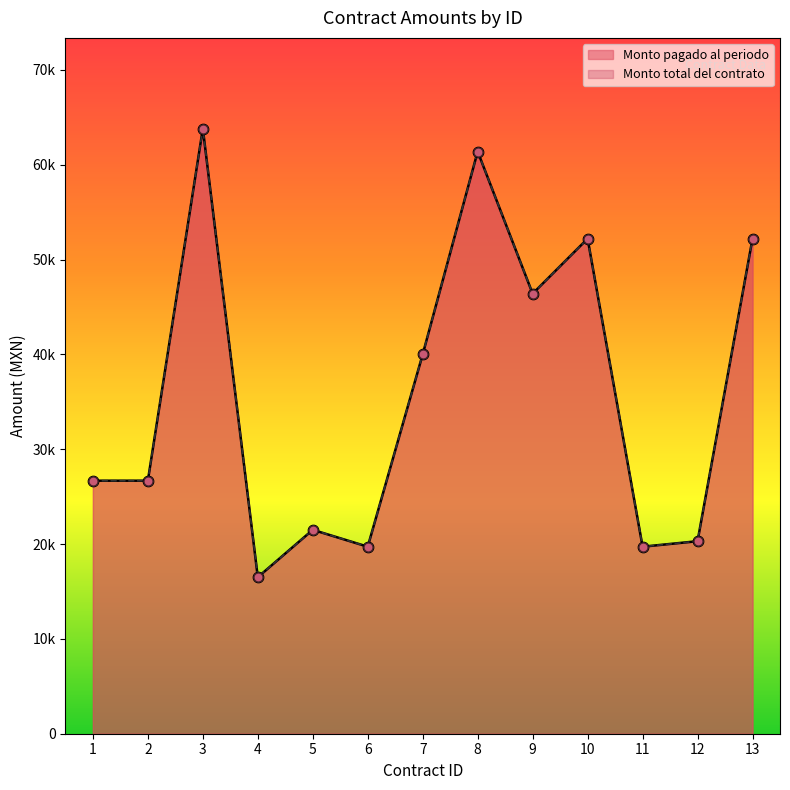

Which series contains the highest Y value?

Monto pagado al periodo